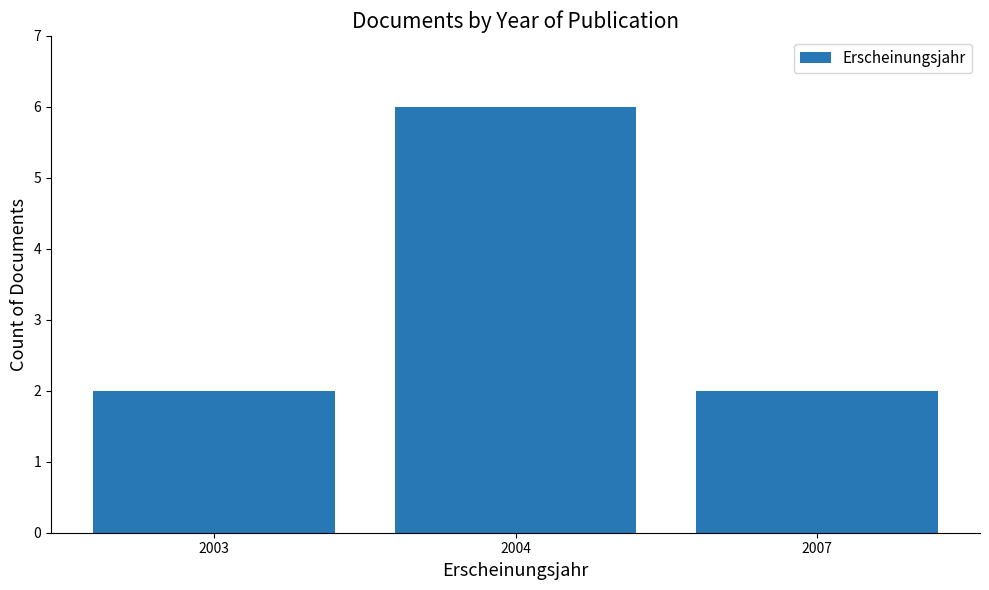

Reading left to right, extract all data points from this chart.

2003=2	2004=6	2007=2